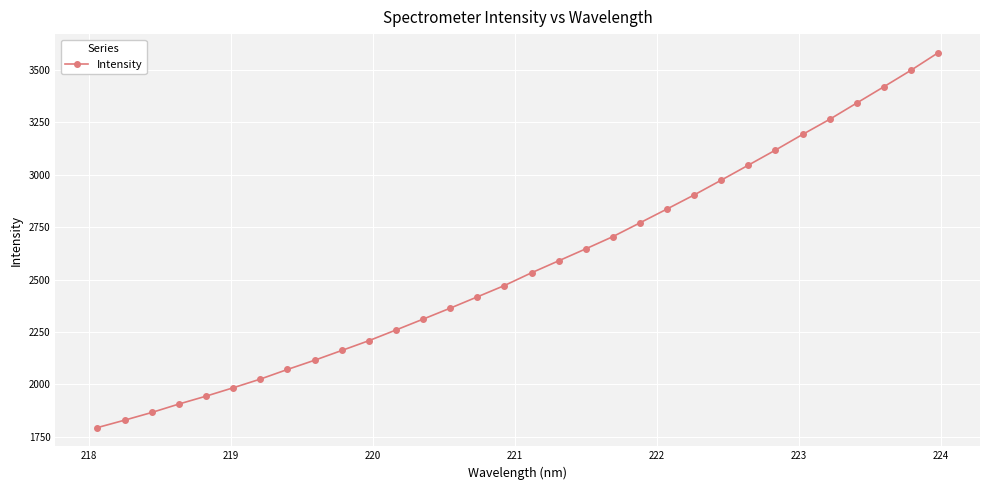

What is the value of the 20th point from the left?

2704.8